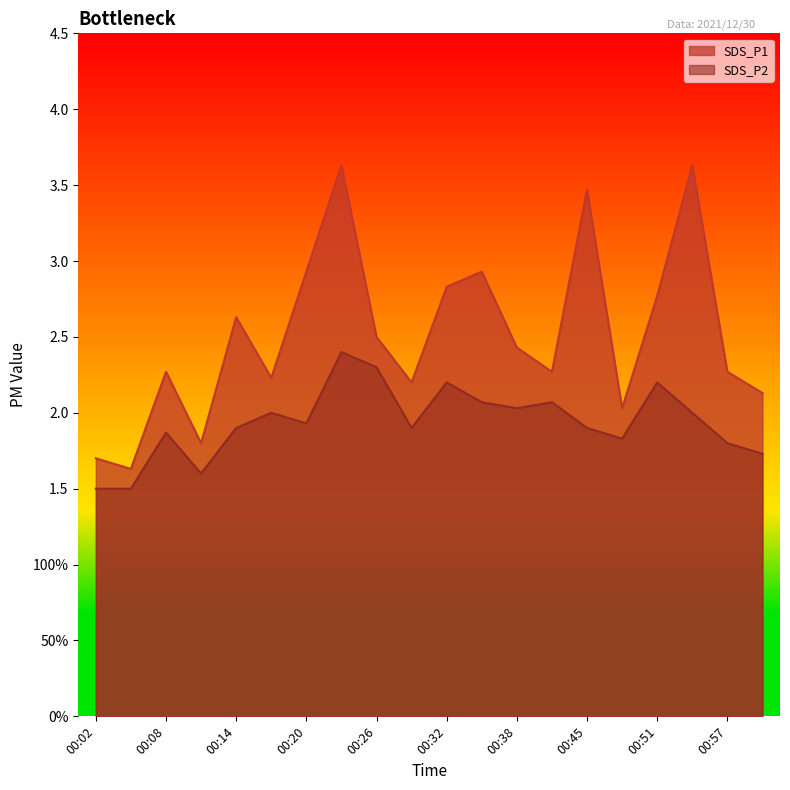

What is the spread (max minus min) of values at 00:20?

1.0